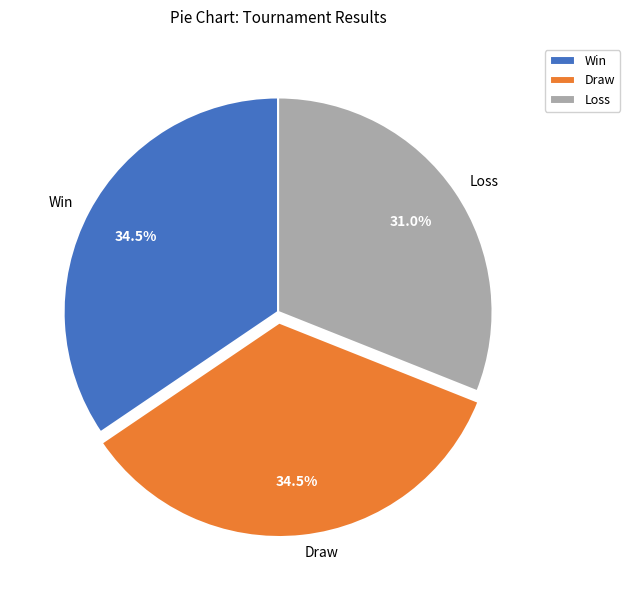

What portion of the pie excludes Win?

65.5%